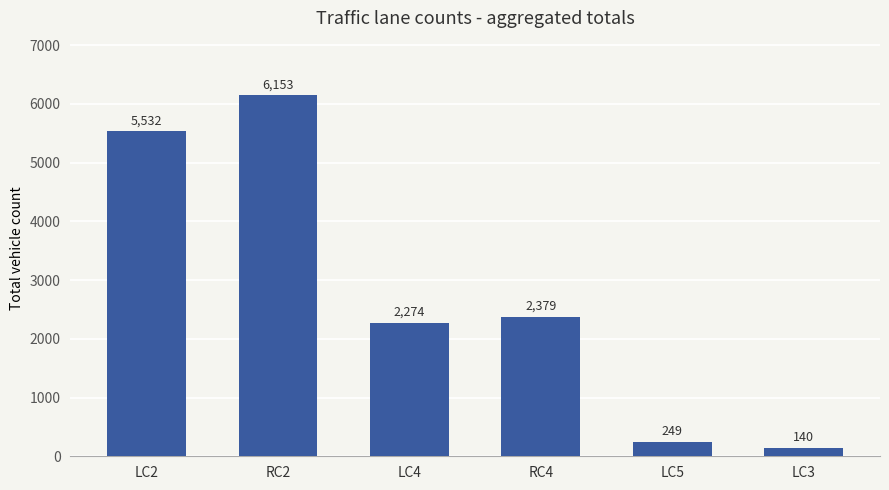

Reading left to right, list all the values displayed in this chart.

LC2=5532	RC2=6153	LC4=2274	RC4=2379	LC5=249	LC3=140